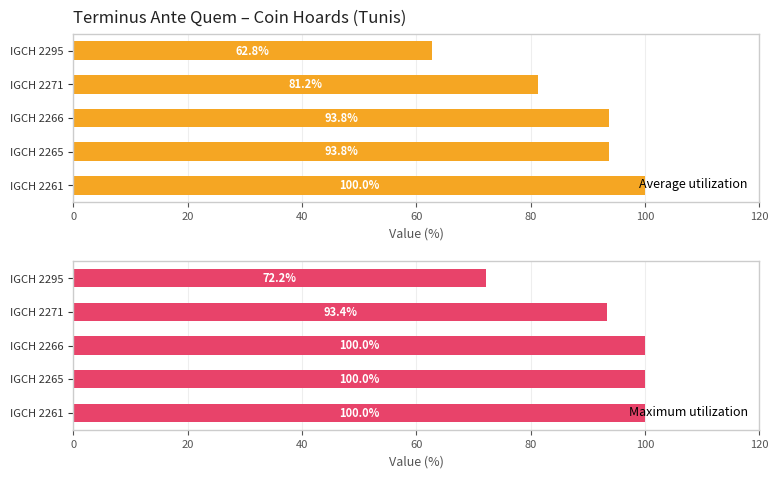

Which series has the widest spread of values?

Average utilization